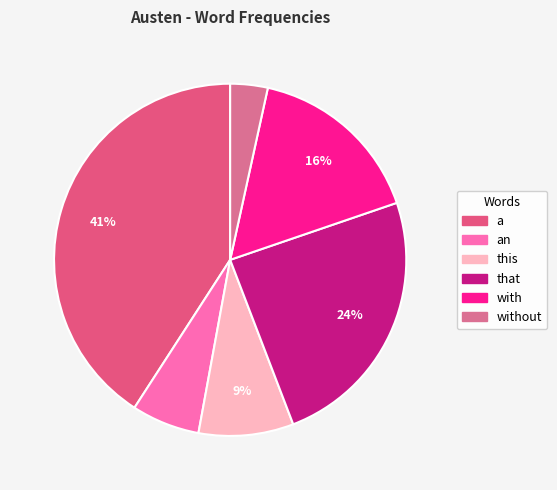

Which category has the smallest portion of the pie?

without